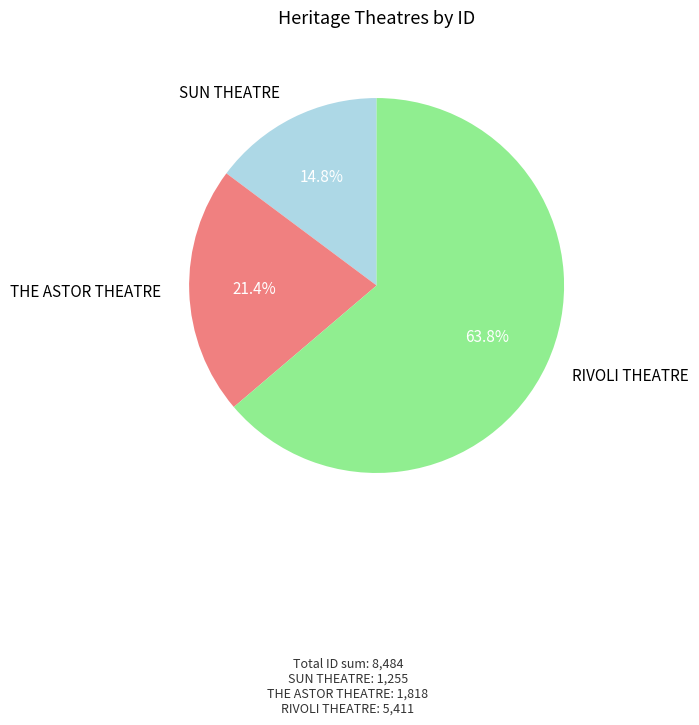

To the nearest percent, what percentage of the pie is THE ASTOR THEATRE?

21%